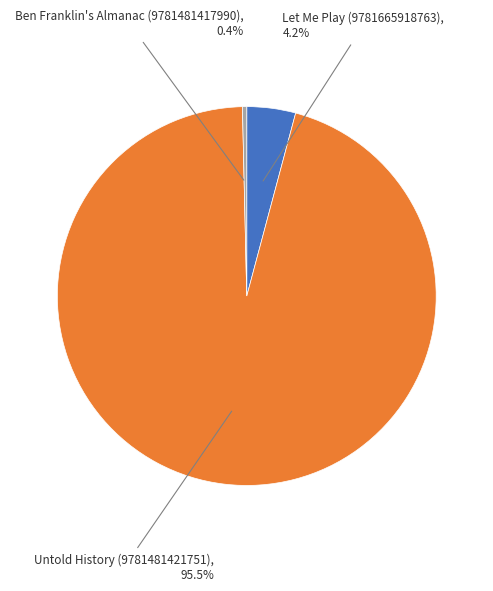

Combined, do Untold History (9781481421751) and Let Me Play (9781665918763) account for over 50%?

Yes